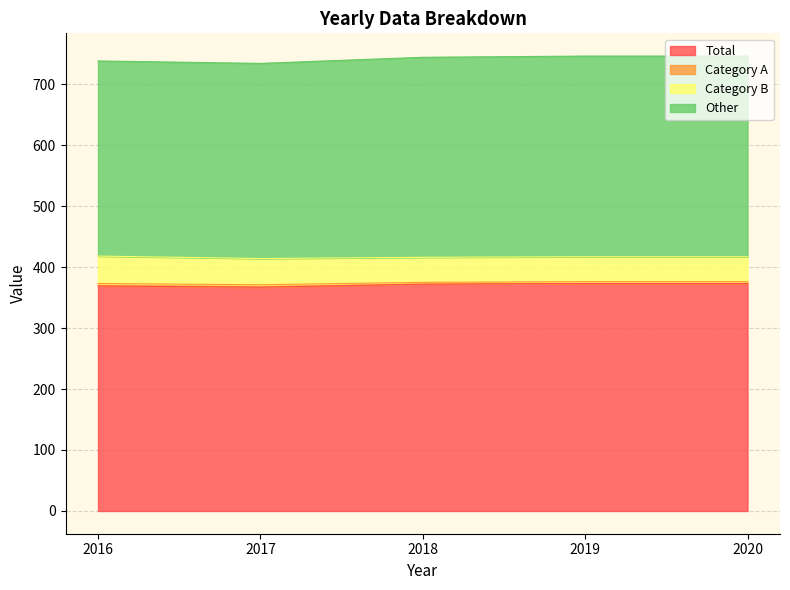

Between 2016 and 2019, which series saw the biggest shift?

Other